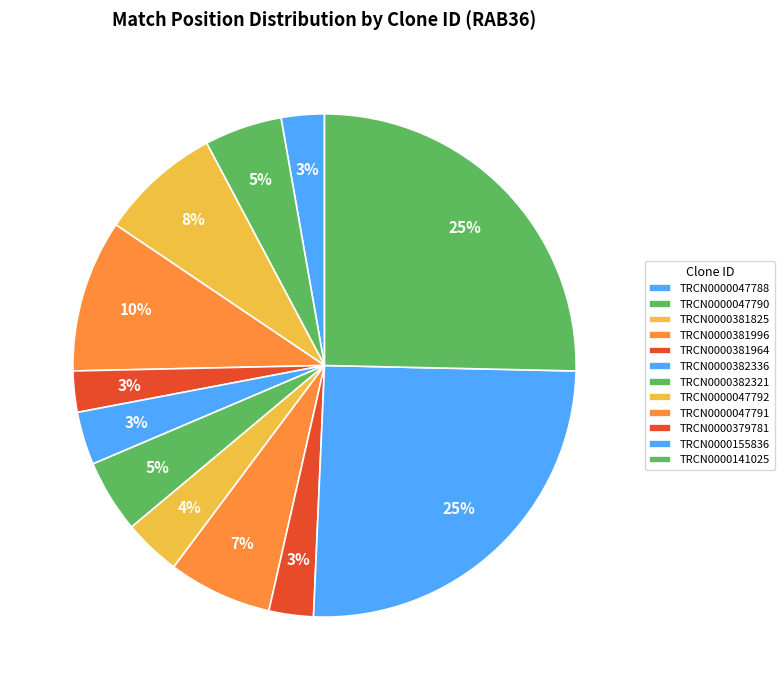

Combined, what portion of the pie is TRCN0000155836 and TRCN0000047788?

28.1%